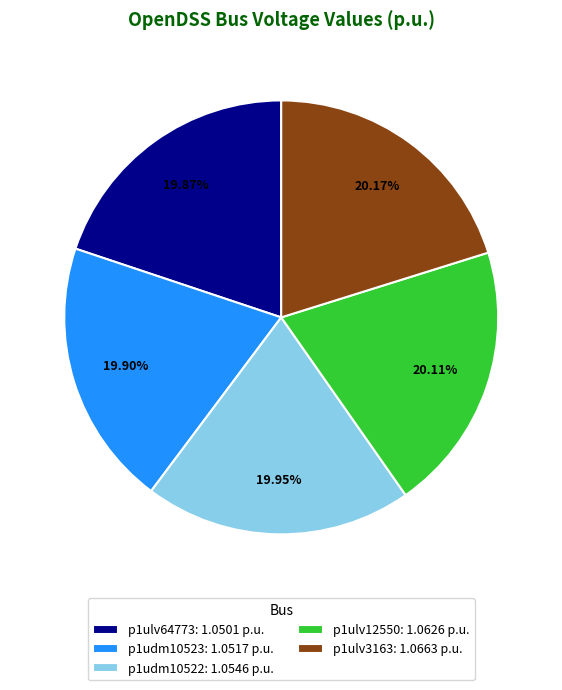

What is the ratio of the value at p1udm10522: 1.0546 p.u. to the value at p1ulv64773: 1.0501 p.u.?

1.0